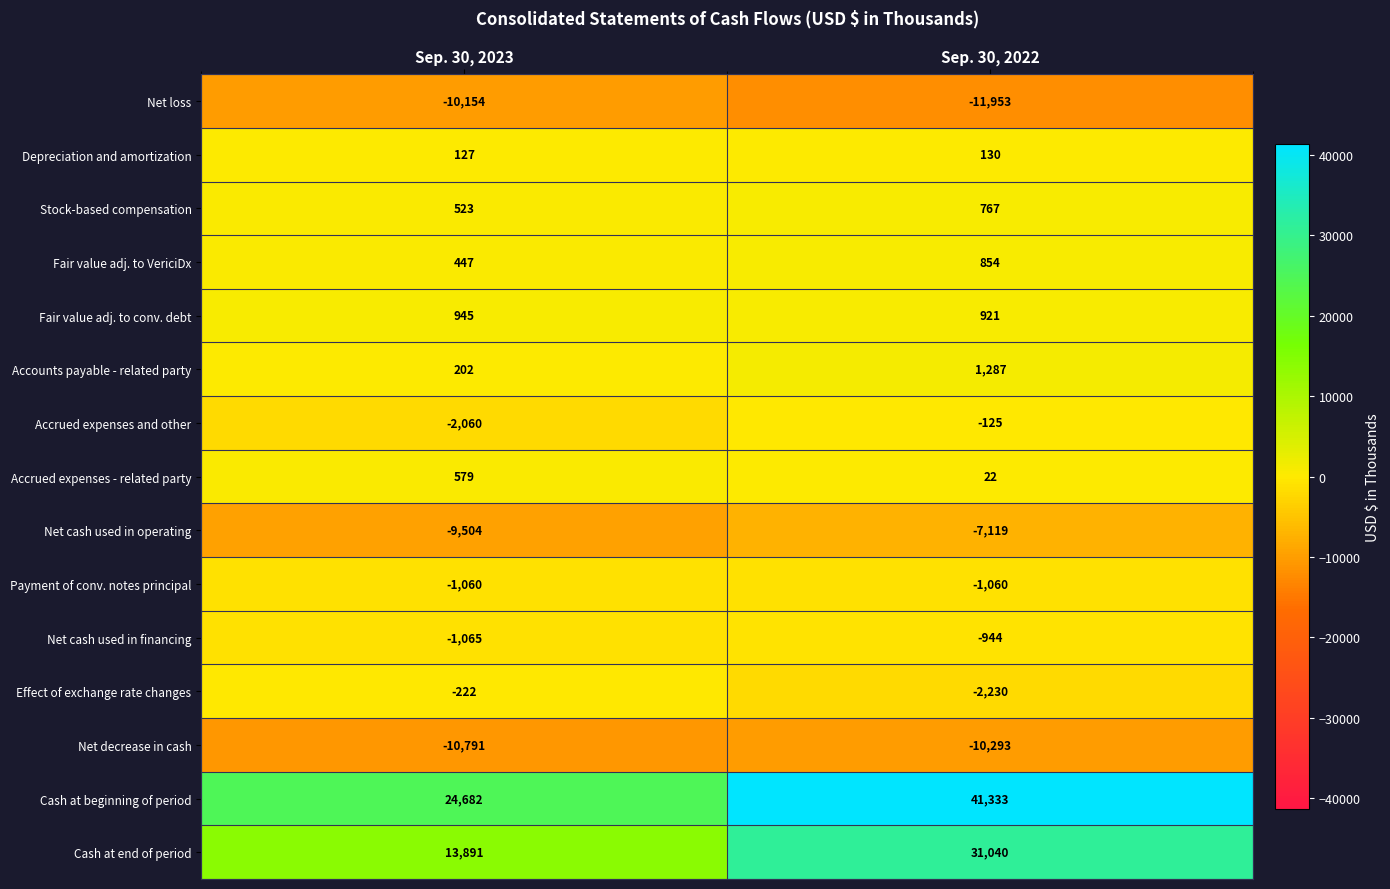

Reading left to right, extract all data points from this chart.

Net loss: -10154	-11953
Depreciation and amortization: 127	130
Stock-based compensation: 523	767
Fair value adj. to VericiDx: 447	854
Fair value adj. to conv. debt: 945	921
Accounts payable - related party: 202	1287
Accrued expenses and other: -2060	-125
Accrued expenses - related party: 579	22
Net cash used in operating: -9504	-7119
Payment of conv. notes principal: -1060	-1060
Net cash used in financing: -1065	-944
Effect of exchange rate changes: -222	-2230
Net decrease in cash: -10791	-10293
Cash at beginning of period: 24682	41333
Cash at end of period: 13891	31040